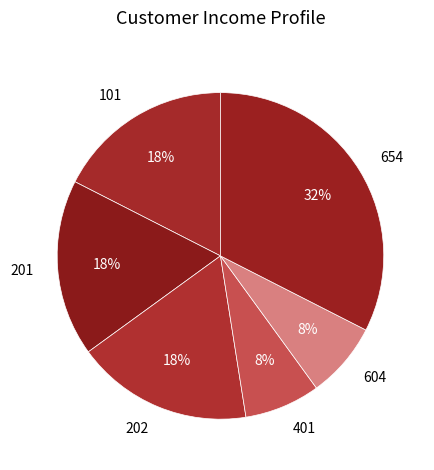

Does any single category account for the majority?

No